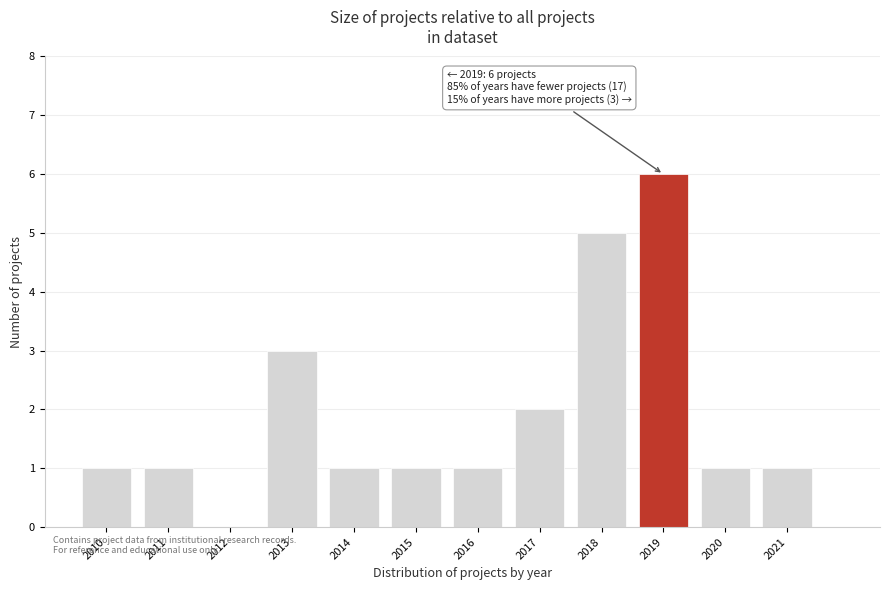

Reading right to left, what are all the values shown in this chart?

2021=1	2020=1	2019=6	2018=5	2017=2	2016=1	2015=1	2014=1	2013=3	2012=0	2011=1	2010=1